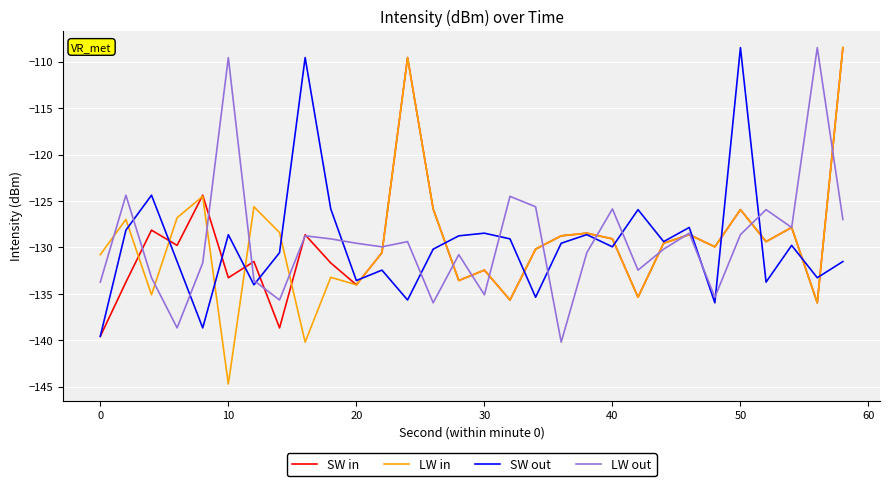

What is the maximum value for SW in?

-108.5